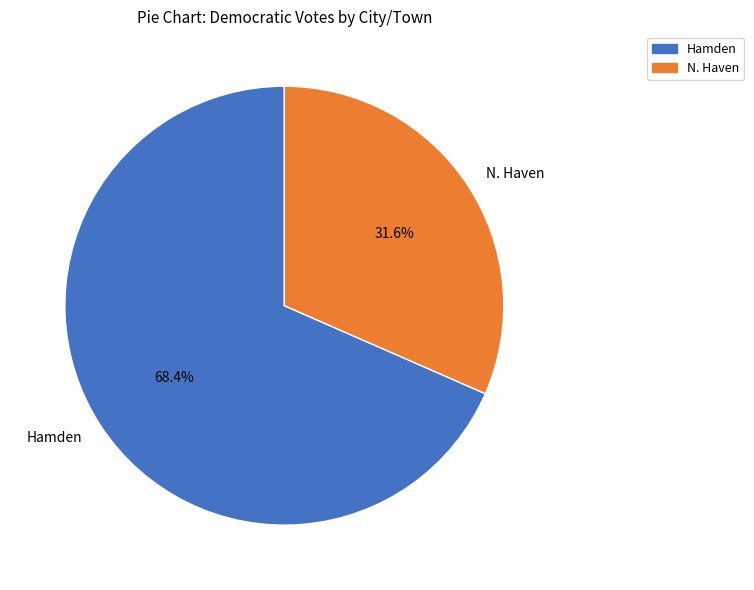

To the nearest percent, what is the difference between the largest and smallest slice percentages?

37%